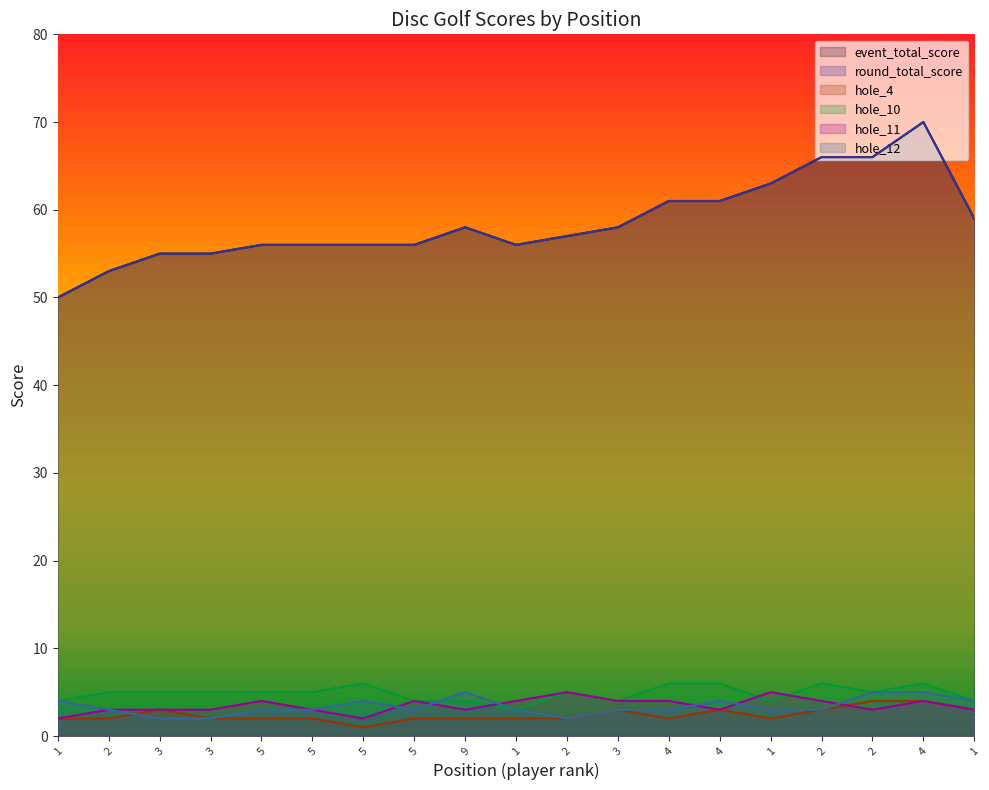

At which category does hole_12 reach its first local valley?

5